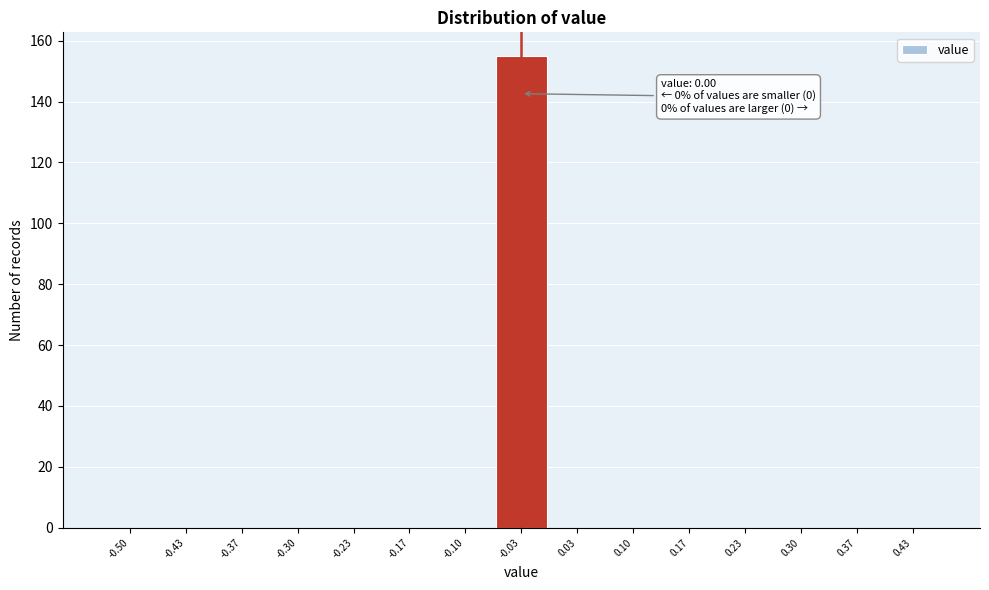

Reading right to left, list all the values displayed in this chart.

0.43=0	0.37=0	0.30=0	0.23=0	0.17=0	0.10=0	0.03=0	-0.03=155	-0.10=0	-0.17=0	-0.23=0	-0.30=0	-0.37=0	-0.43=0	-0.50=0